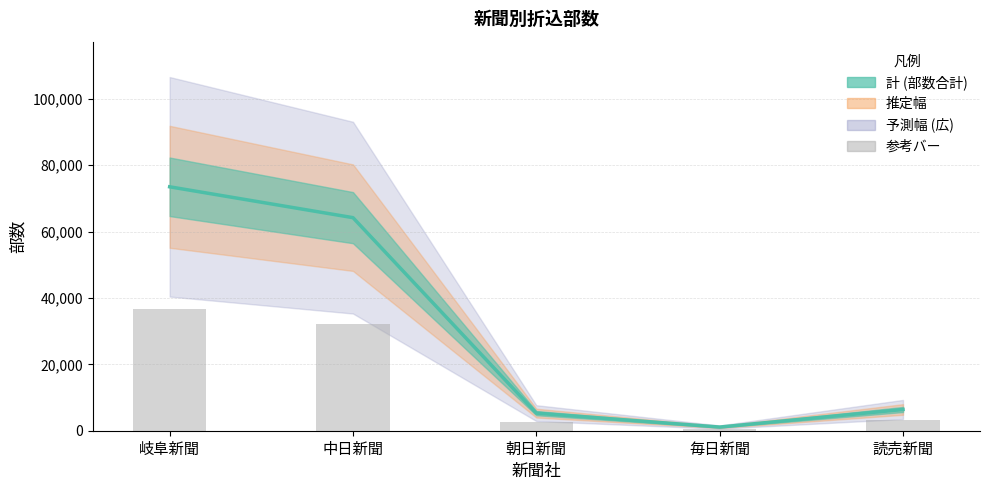

What is the value of the 5th bar from the left?

3200